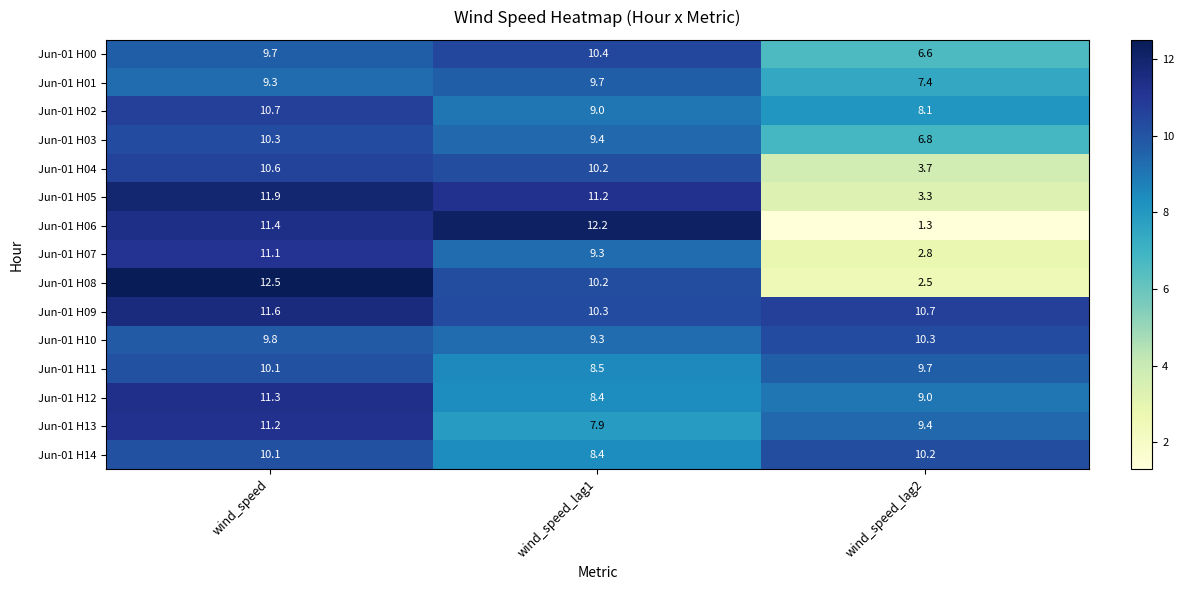

The value of Jun-01 H13 at wind_speed_lag1 is 7.9. True or false?

True